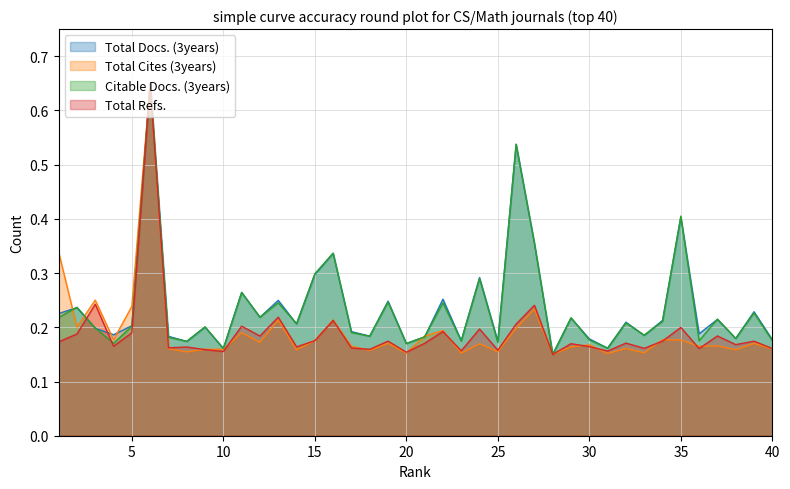

How many lines are shown in the chart?

4